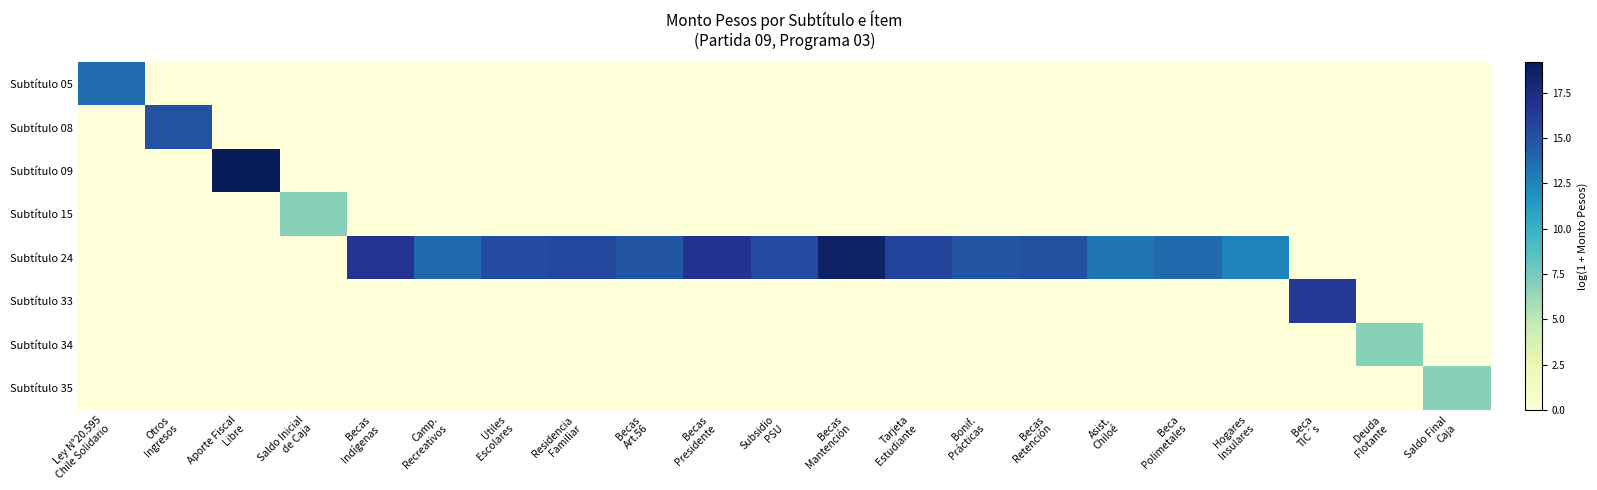

Which label corresponds to the smallest value in the chart?

Otros
Ingresos